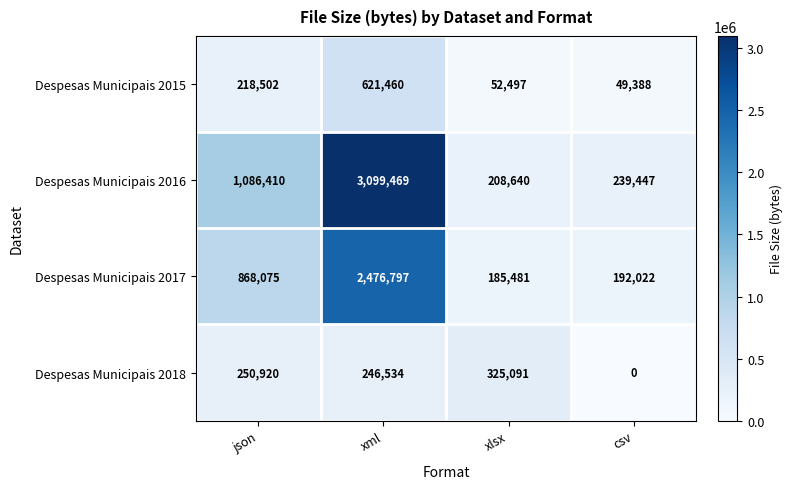

What value does the Despesas Municipais 2015 series have at xlsx?

52497